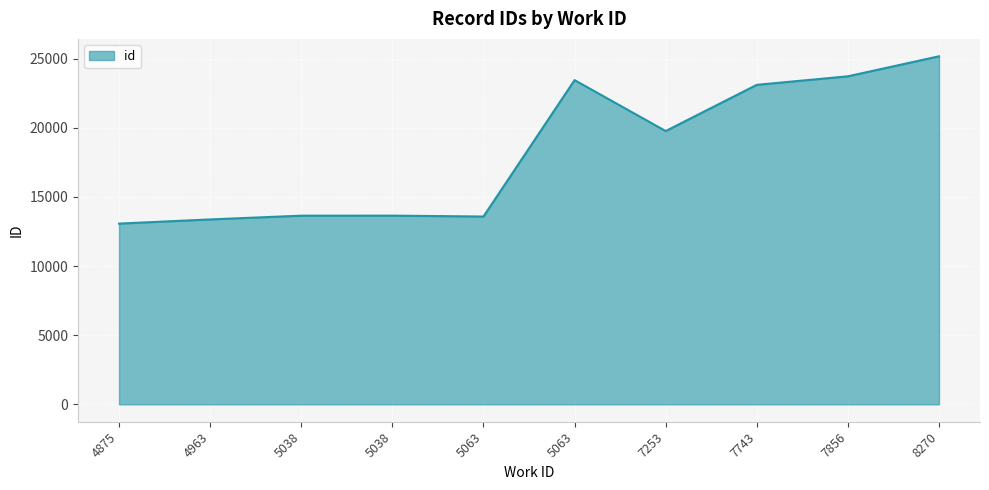

What is the sum of the values at 5063 and 5038?

37087